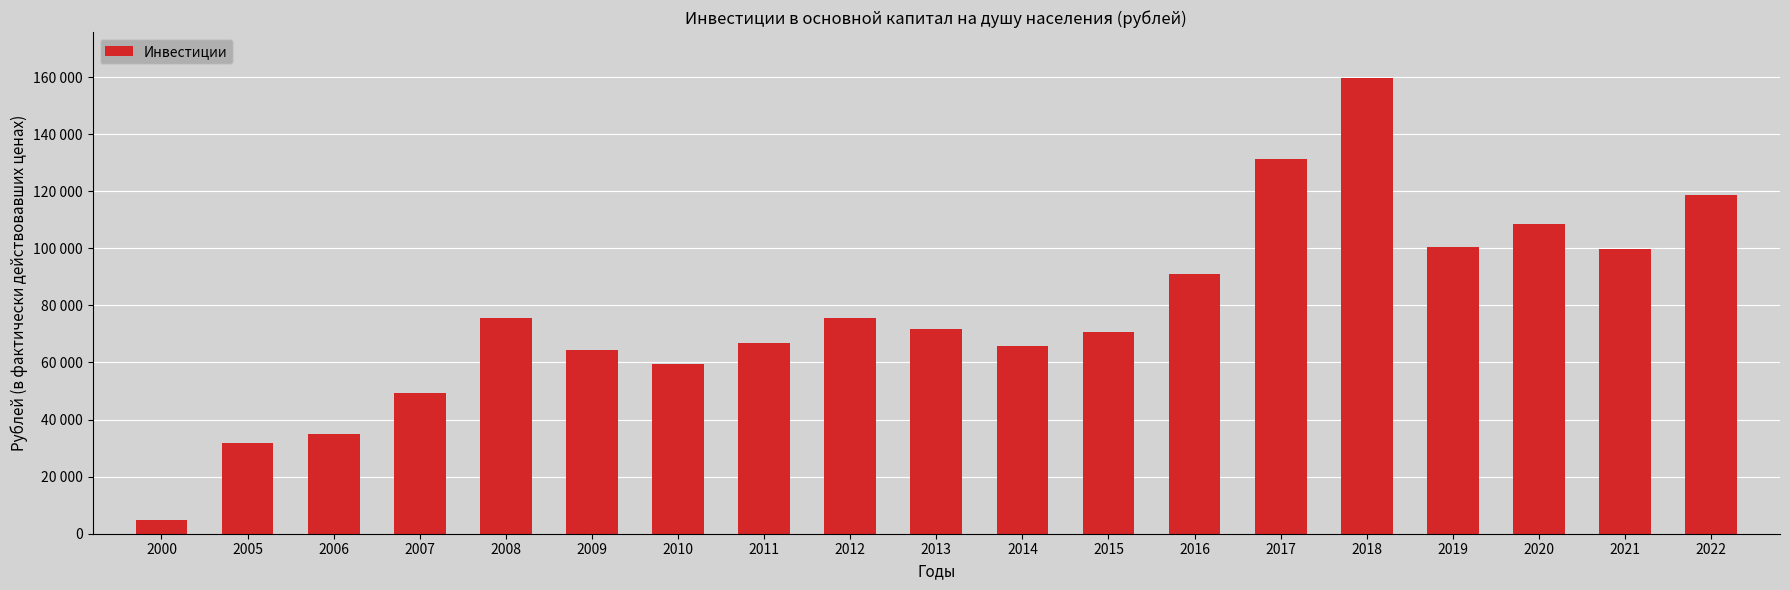

Does the chart contain any negative values?

No